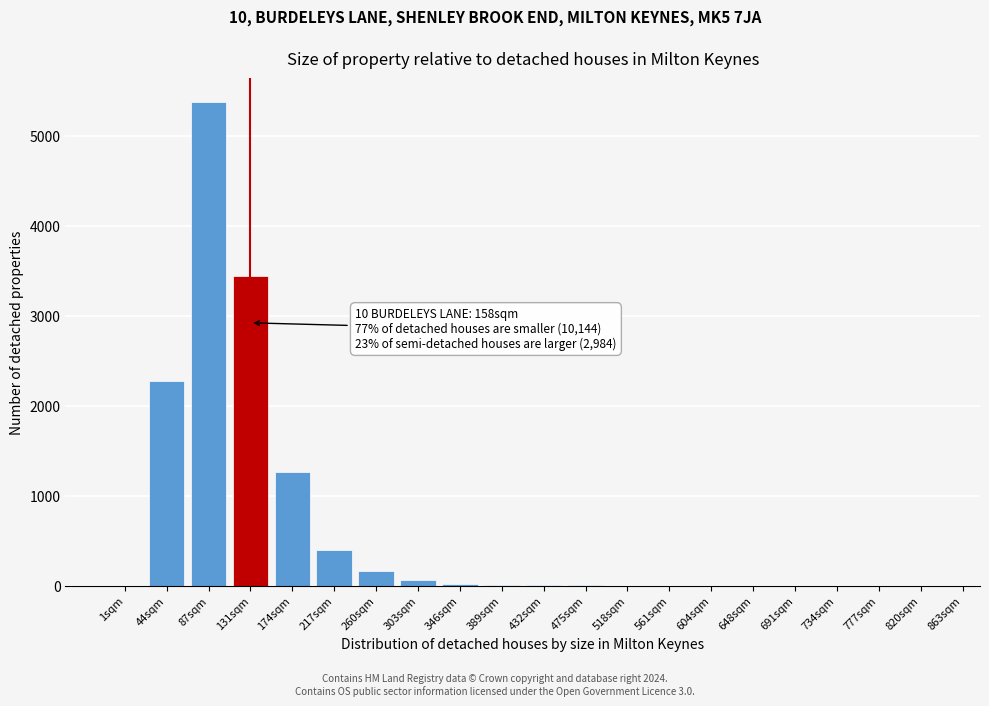

What is the change in value from 131sqm to 174sqm?

-2170